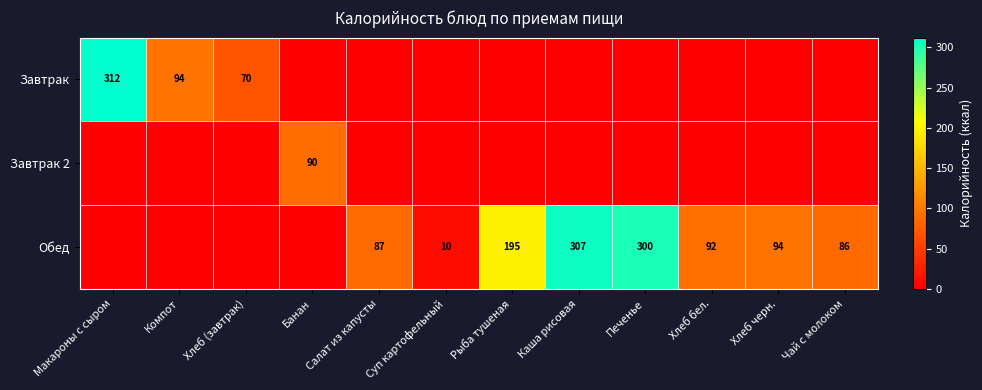

Is it true that Обед equals 129 at Чай с молоком?

False